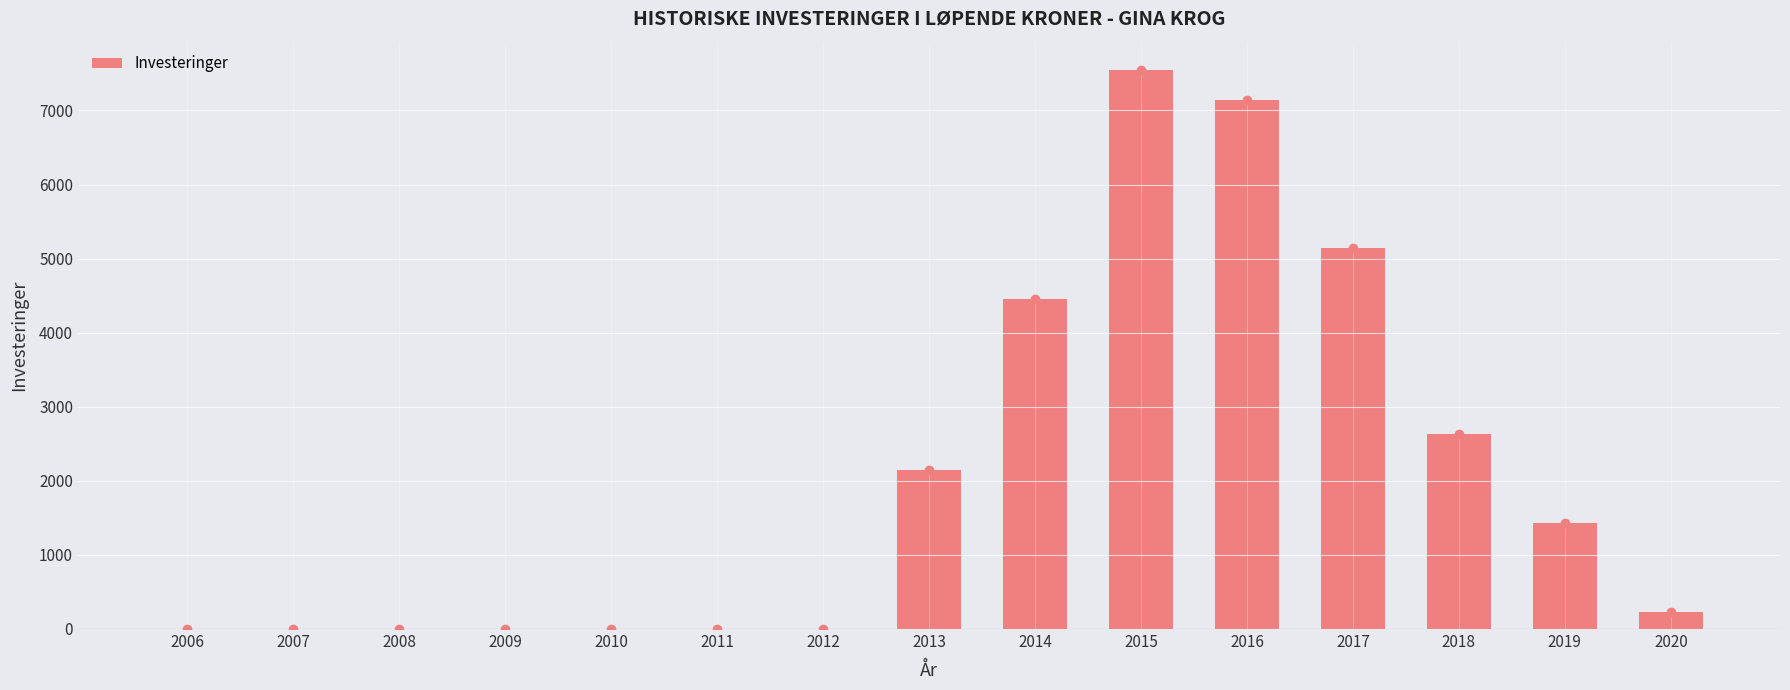

What is the sum of all values?

30732